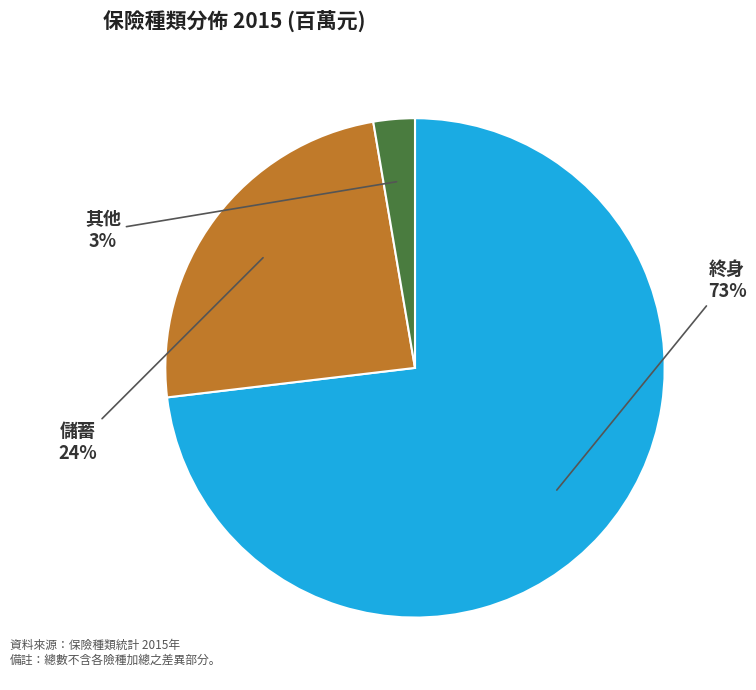

Which has a higher value, 終身 or 儲蓄?

終身